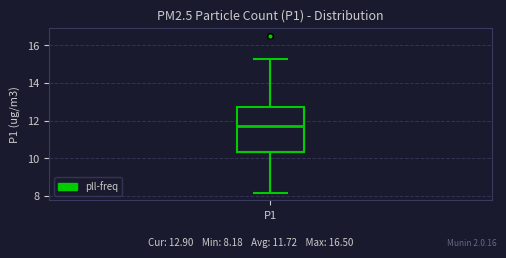

Where is the lower edge of the box for P1 on the y-axis? The values are not printed on the chart, so give them approximately, as read against the axis.

10.4